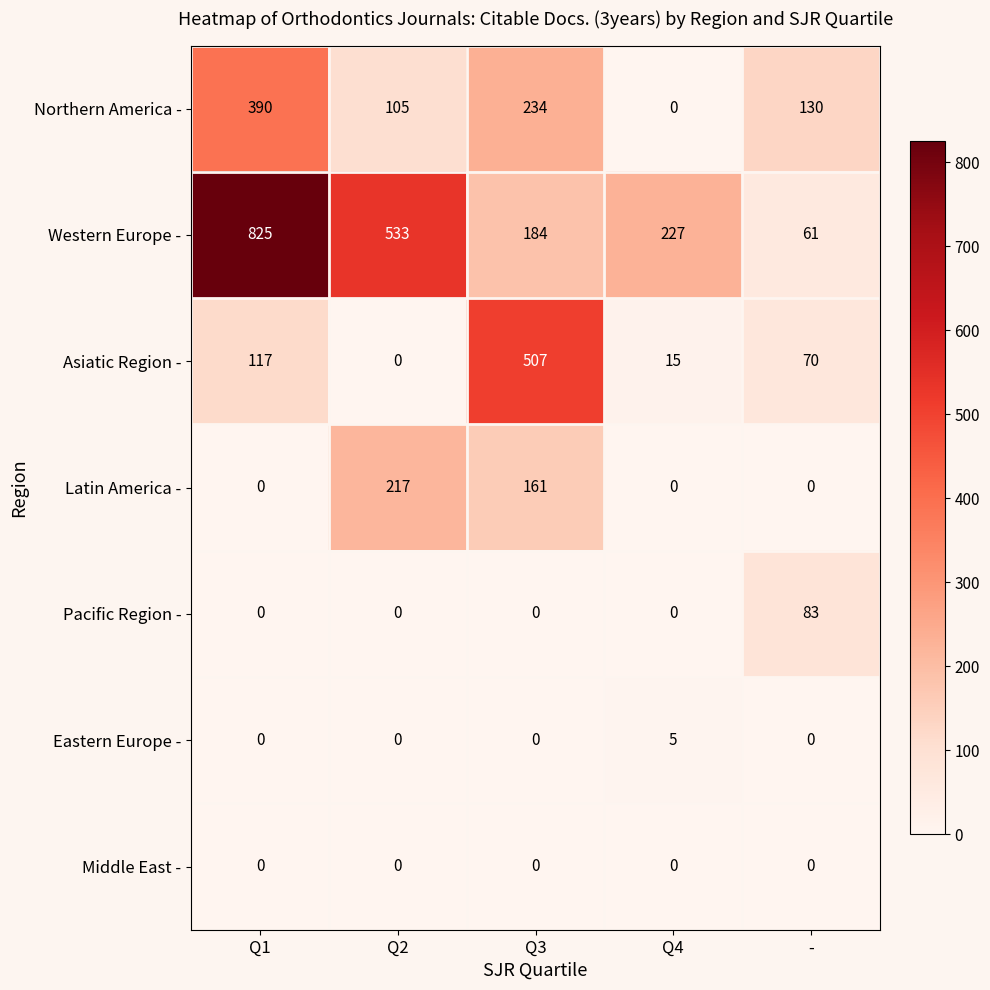

Where does the Western Europe - series first go above 227?

Q1